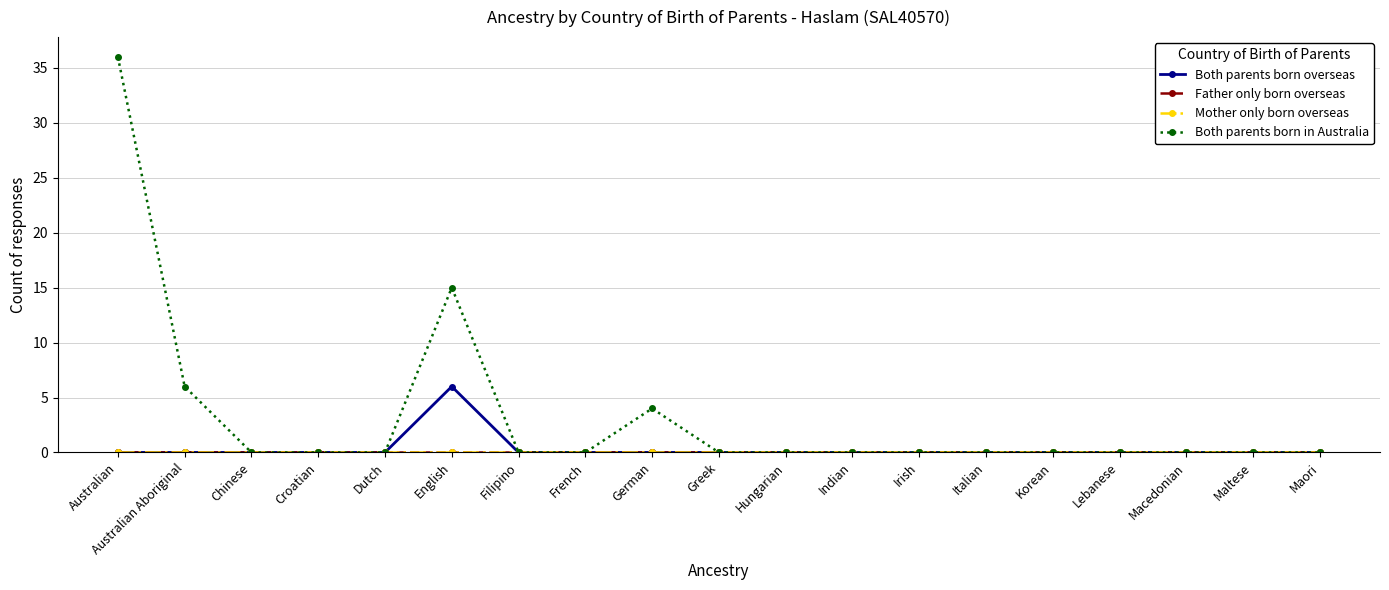

At how many categories does at least one series exceed 24?

1